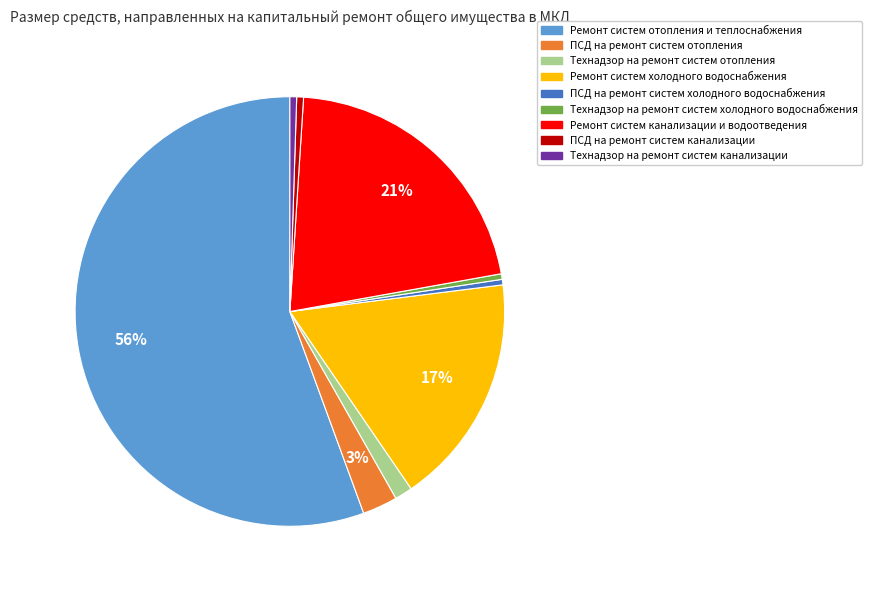

Which has a higher value, Ремонт систем канализации и водоотведения or Технадзор на ремонт систем отопления?

Ремонт систем канализации и водоотведения